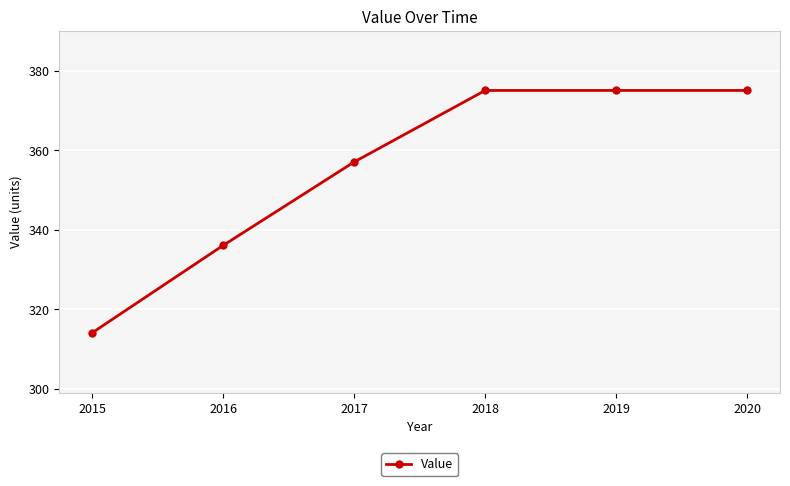

The value at 2016 is 336. True or false?

True